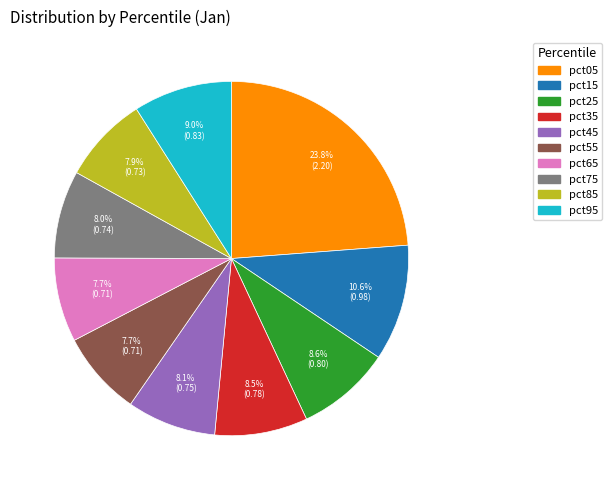

Between pct05 and pct95, which is larger?

pct05